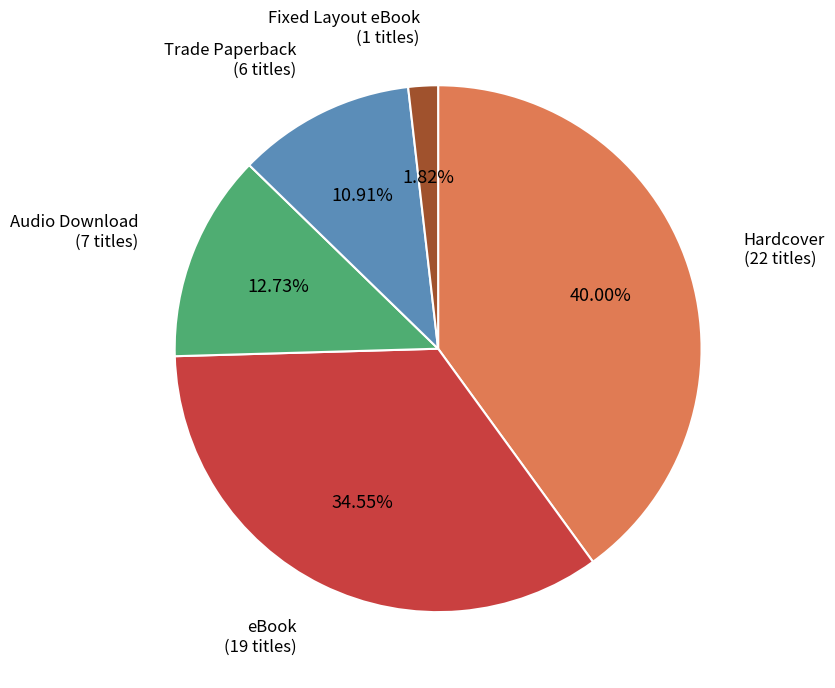

Is there any slice that represents more than half of the pie?

No